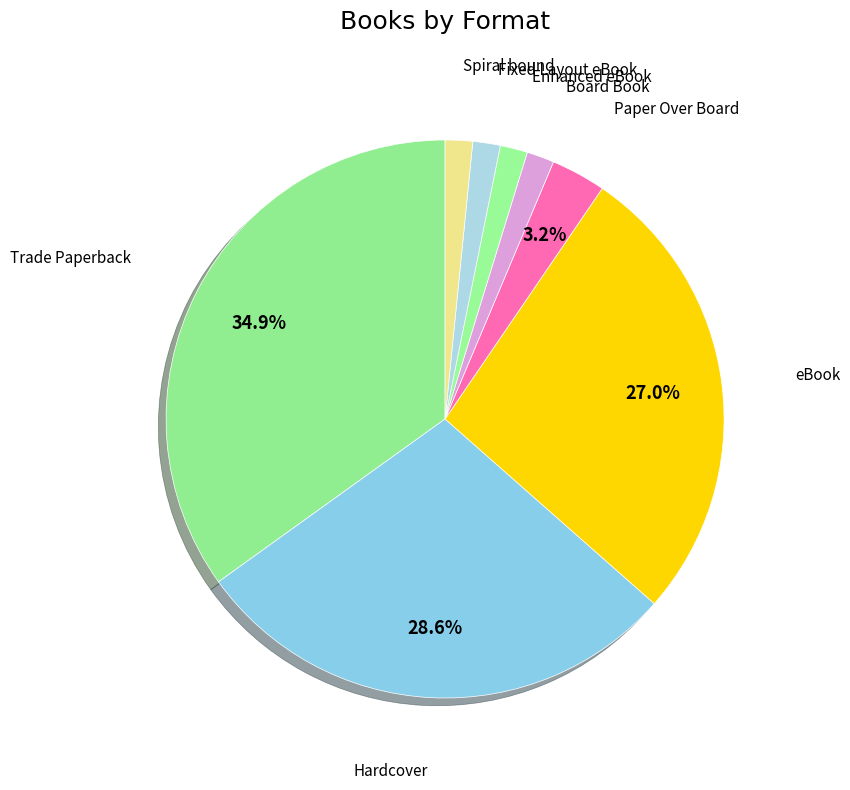

What portion of the pie excludes Hardcover?

71.4%